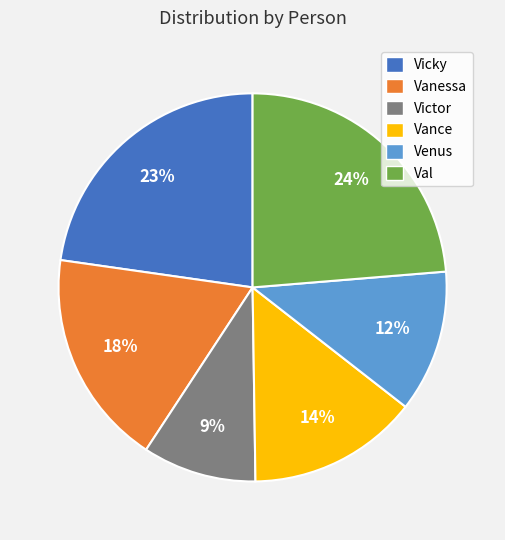

To the nearest percent, what is the average slice percentage?

17%